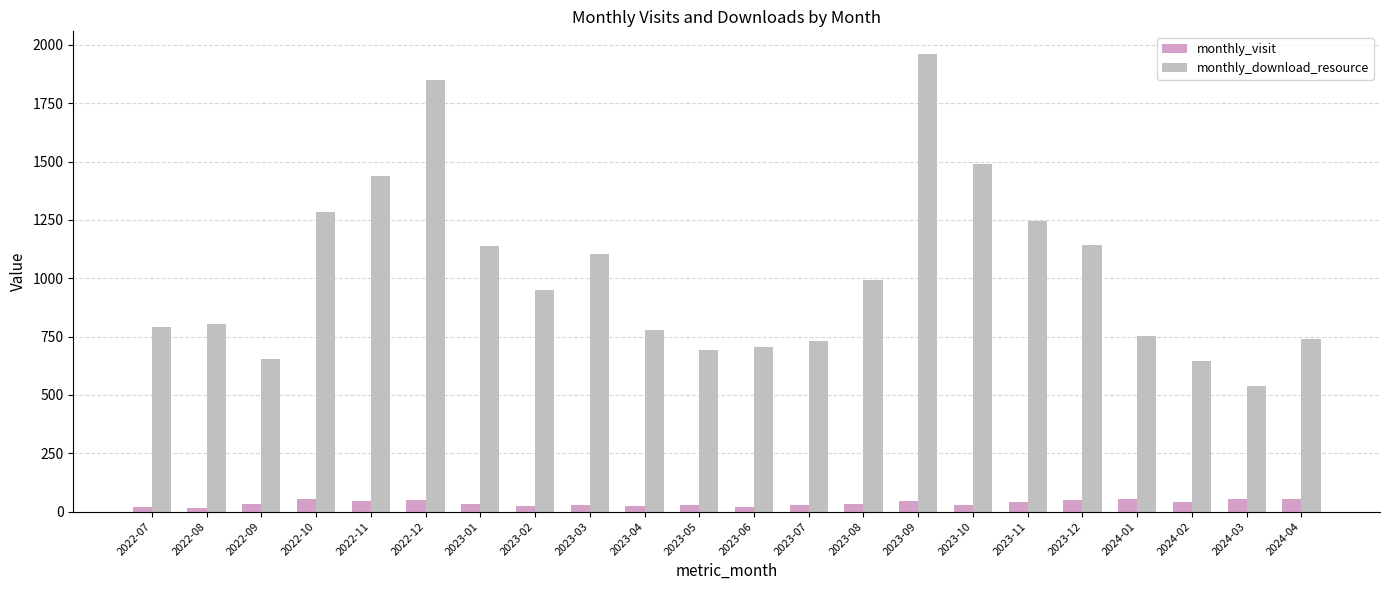

Reading right to left, what are all the values shown in this chart?

monthly_visit: 2024-04=52	2024-03=53	2024-02=40	2024-01=55	2023-12=51	2023-11=43	2023-10=29	2023-09=47	2023-08=34	2023-07=29	2023-06=19	2023-05=27	2023-04=22	2023-03=29	2023-02=25	2023-01=31	2022-12=51	2022-11=47	2022-10=54	2022-09=31	2022-08=16	2022-07=20
monthly_download_resource: 2024-04=738	2024-03=540	2024-02=644	2024-01=754	2023-12=1143	2023-11=1244	2023-10=1490	2023-09=1960	2023-08=992	2023-07=730	2023-06=706	2023-05=693	2023-04=779	2023-03=1102	2023-02=951	2023-01=1140	2022-12=1850	2022-11=1437	2022-10=1285	2022-09=652	2022-08=805	2022-07=789